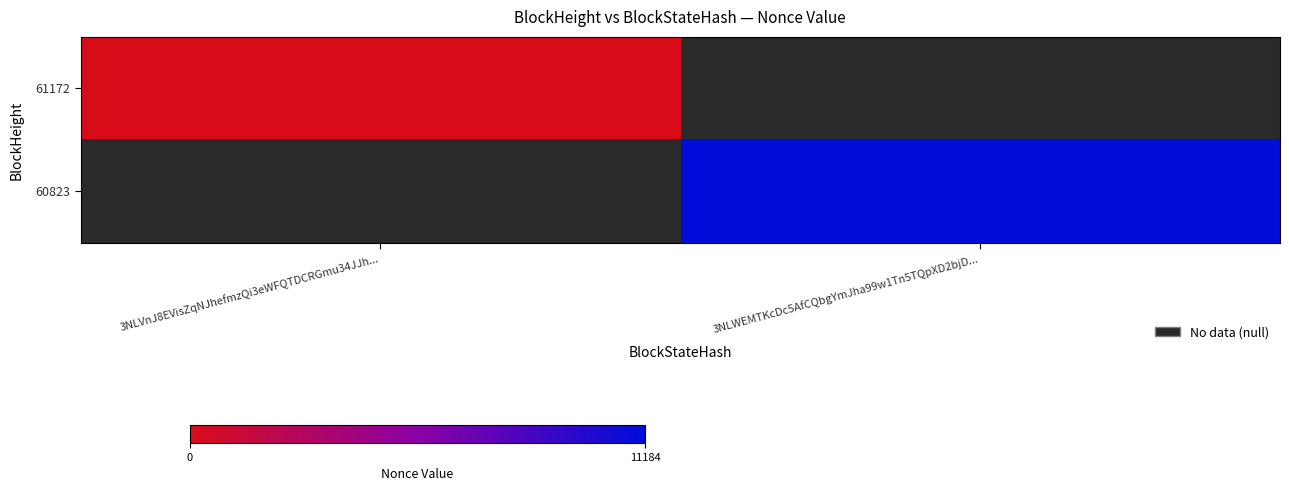

List the series in order of their peak value, lowest first.

61172, 60823